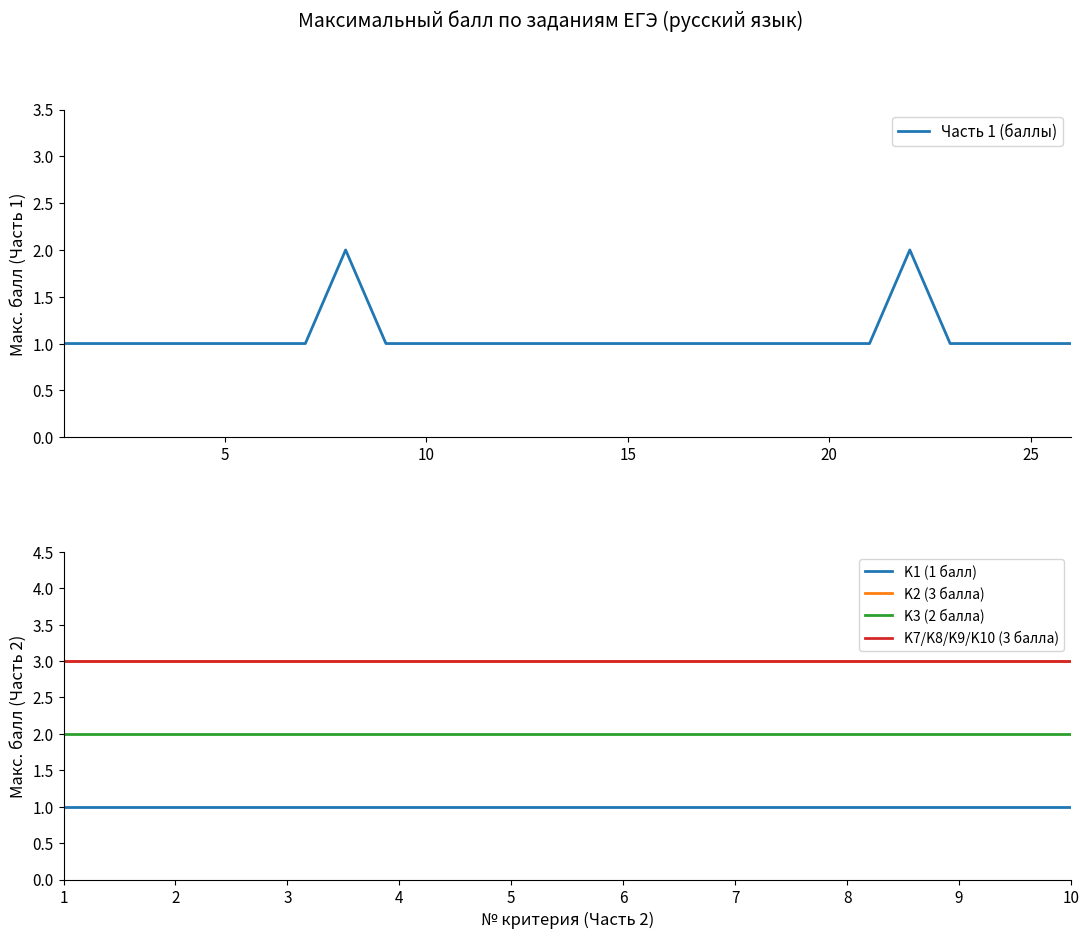

The value at 3 is 1. True or false?

True